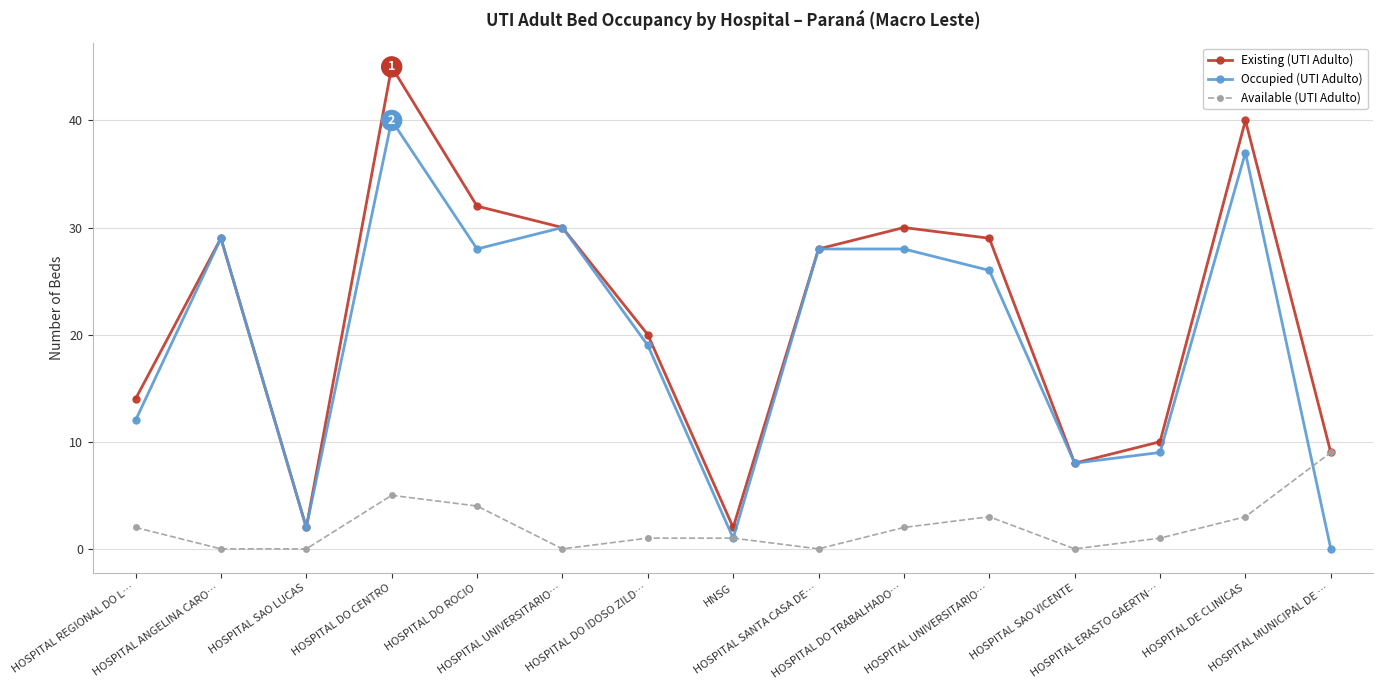

At how many categories does at least one series exceed 23?

8